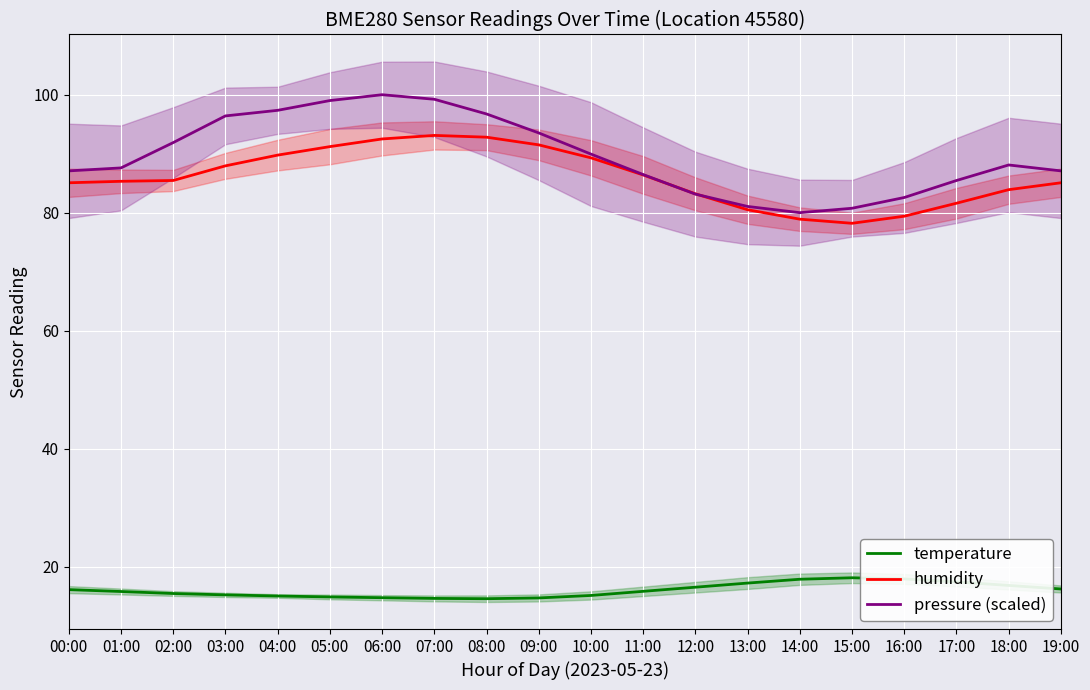

True or false: humidity and temperature intersect in this chart.

False